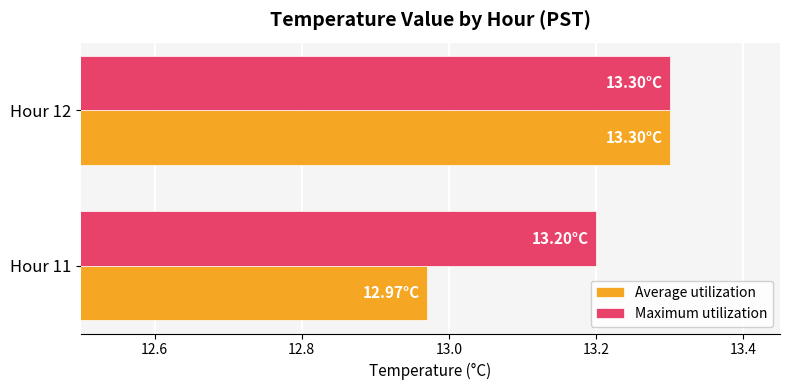

Which series changed the most between Hour 11 and Hour 12?

Average utilization